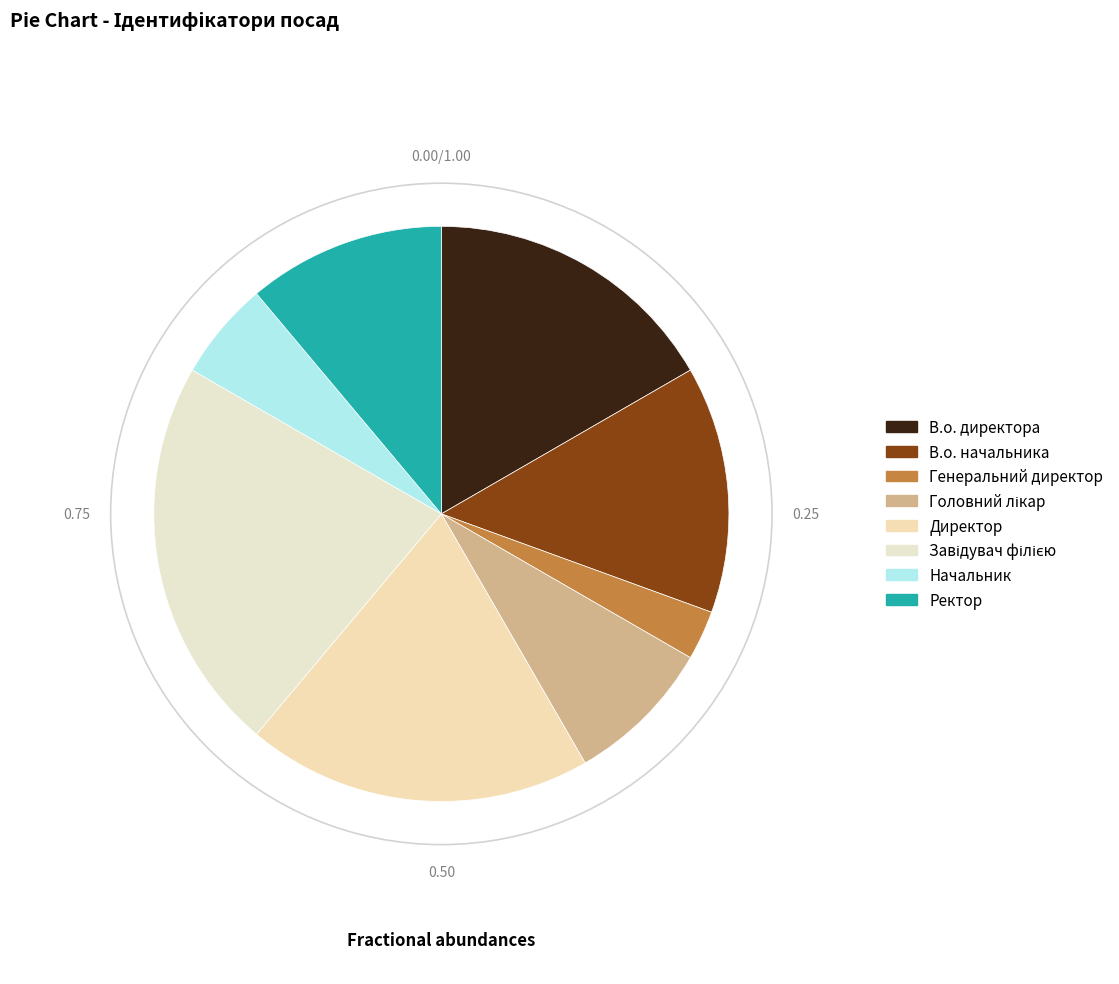

Combined, do Ректор and Головний лікар account for over 50%?

No